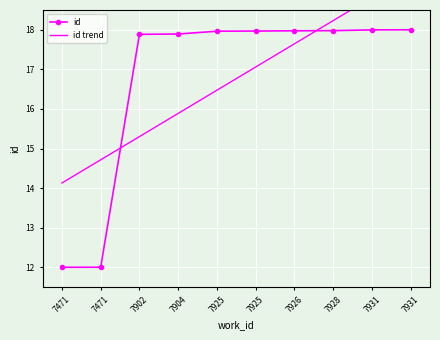

What is the minimum value shown in the chart?

12.0